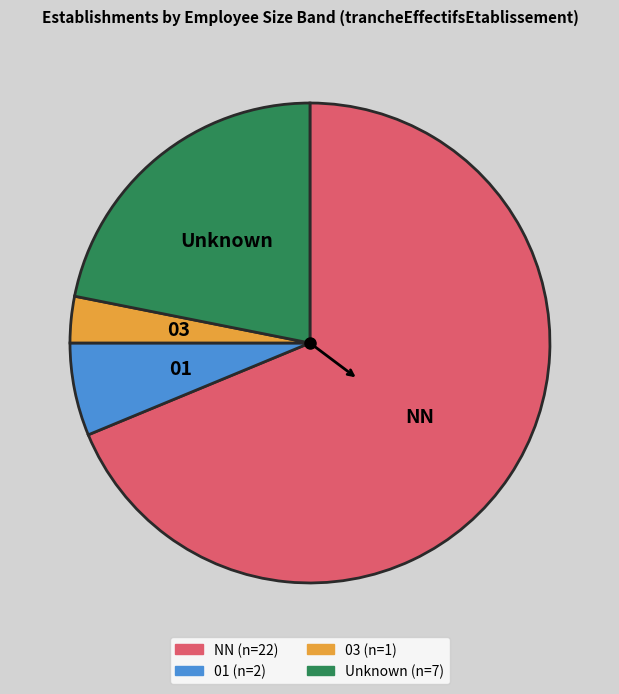

The Unknown slice represents 9% of the pie. True or false?

False